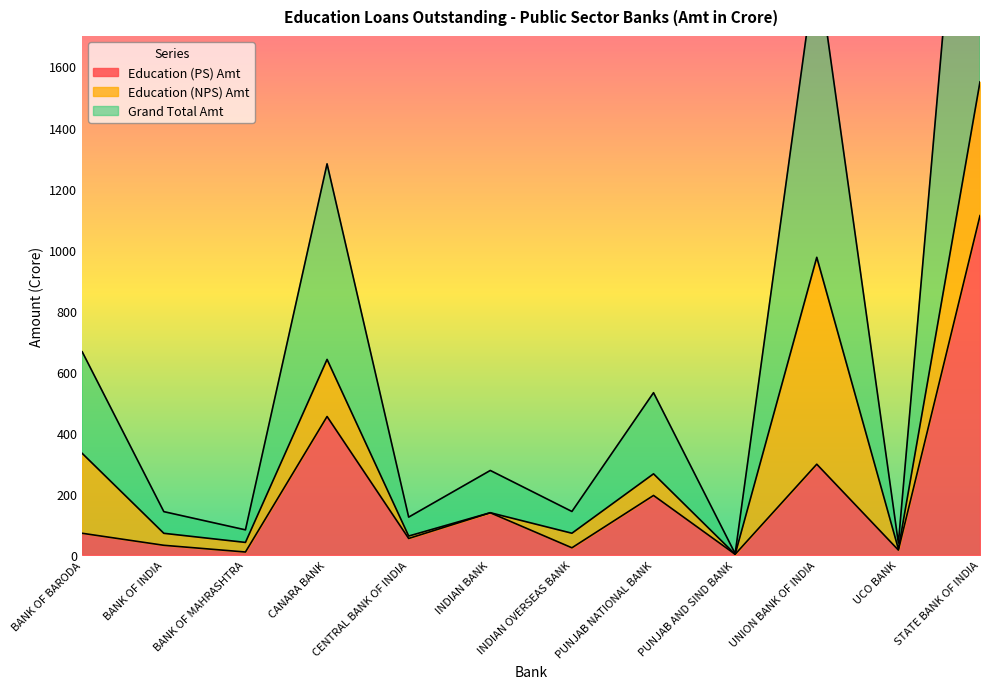

At how many categories does at least one series exceed 294?

4